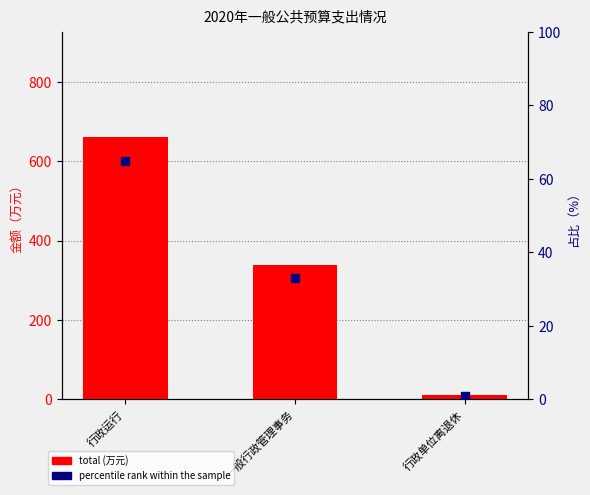

At how many categories does at least one series exceed 119?

2